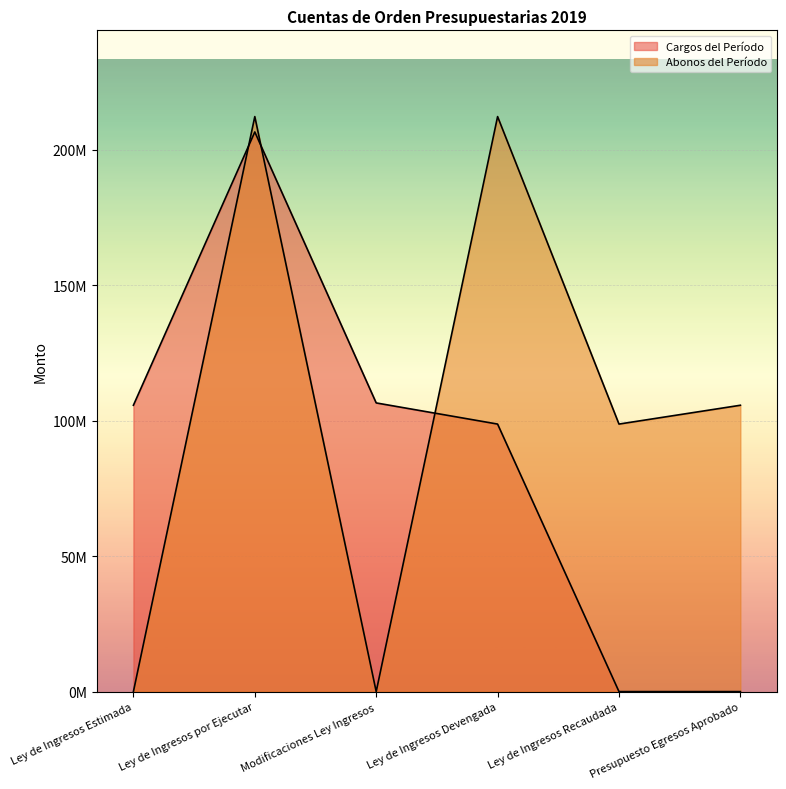

List the labels in order of Cargos del Período value, largest first.

Ley de Ingresos por Ejecutar, Modificaciones Ley Ingresos, Ley de Ingresos Estimada, Ley de Ingresos Devengada, Ley de Ingresos Recaudada, Presupuesto Egresos Aprobado